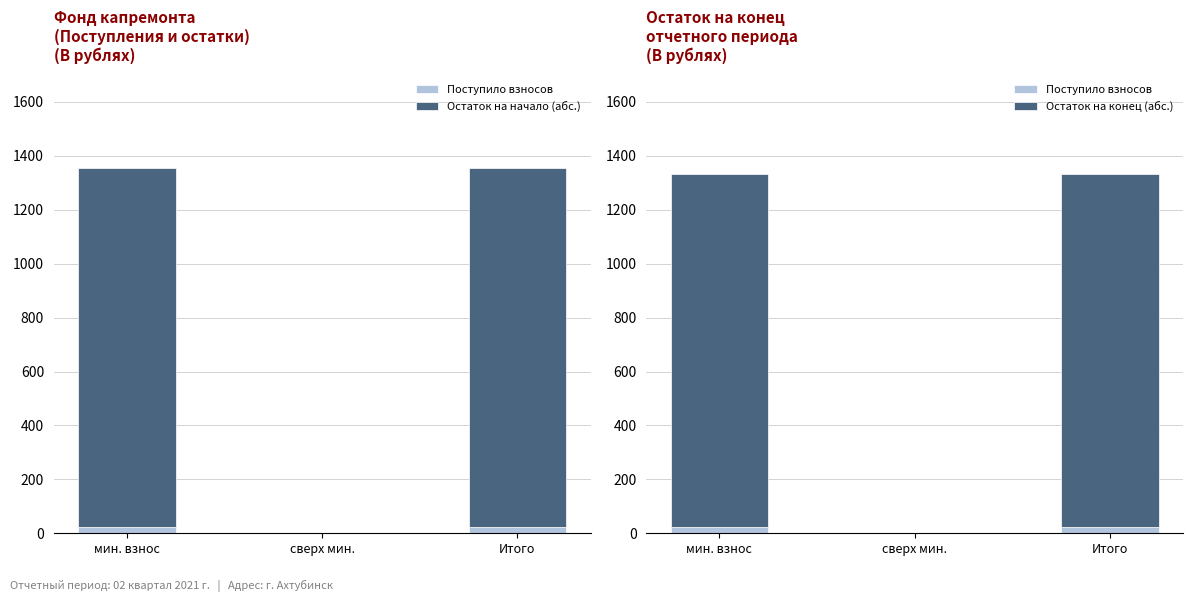

How many groups of bars are there?

3